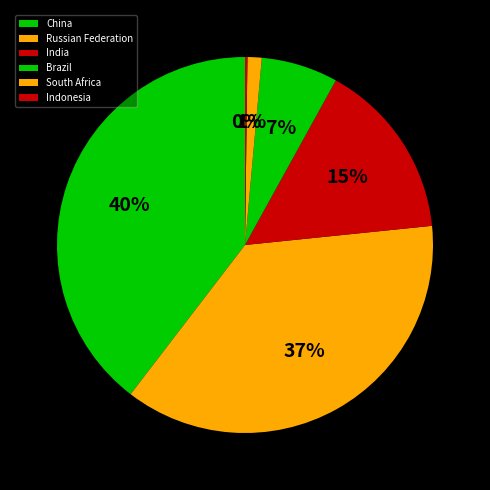

Approximately how many times larger is the value at India compared to China?

0.4